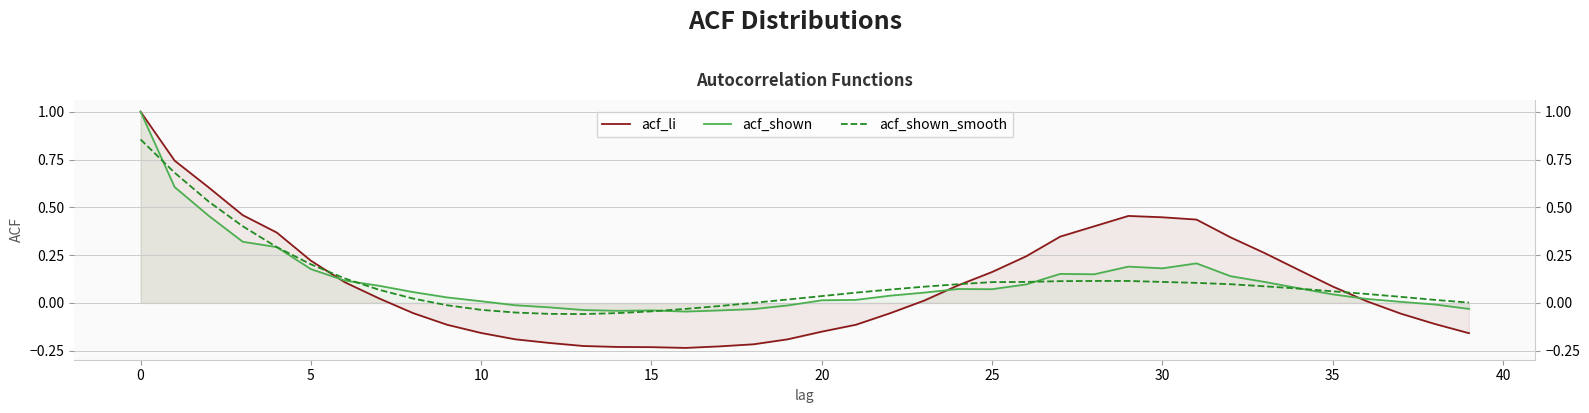

True or false: acf_li has a value of 0.1 at 35.

False